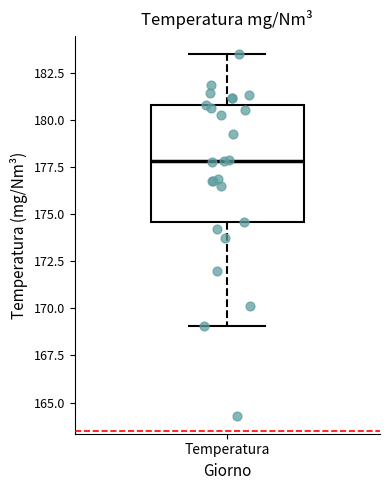

Where is the upper edge of the box for Temperatura on the y-axis? The values are not printed on the chart, so give them approximately, as read against the axis.

181.0